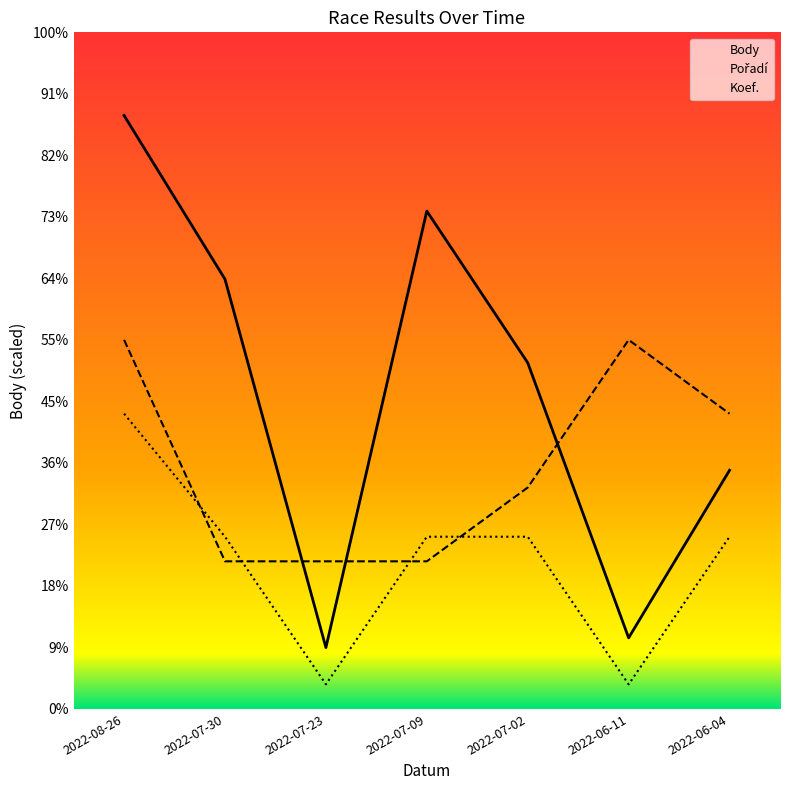

What is the maximum value for Koef.?

2400